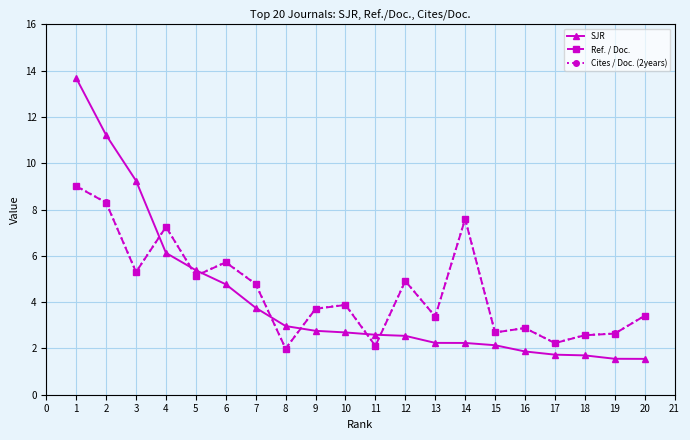

How many distinct data groups are displayed?

3